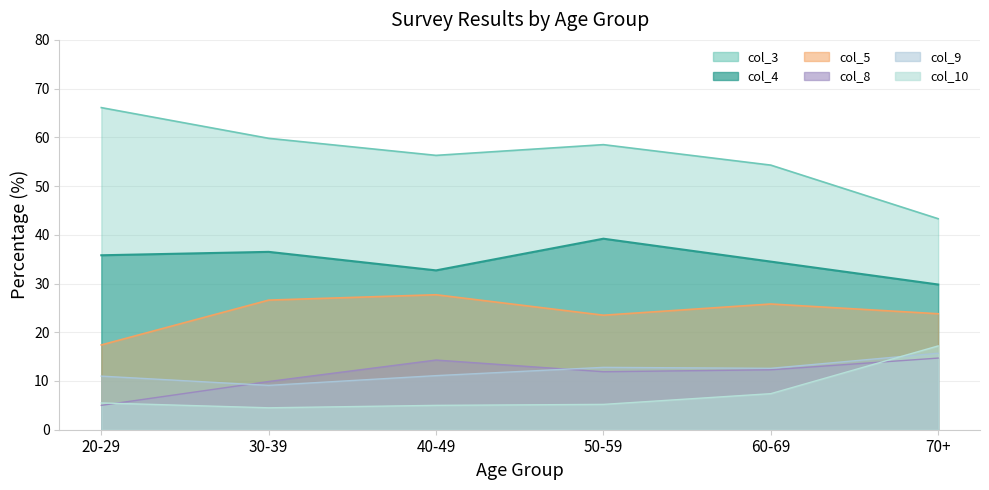

Which has a higher value, 20-29 or 70+?

20-29